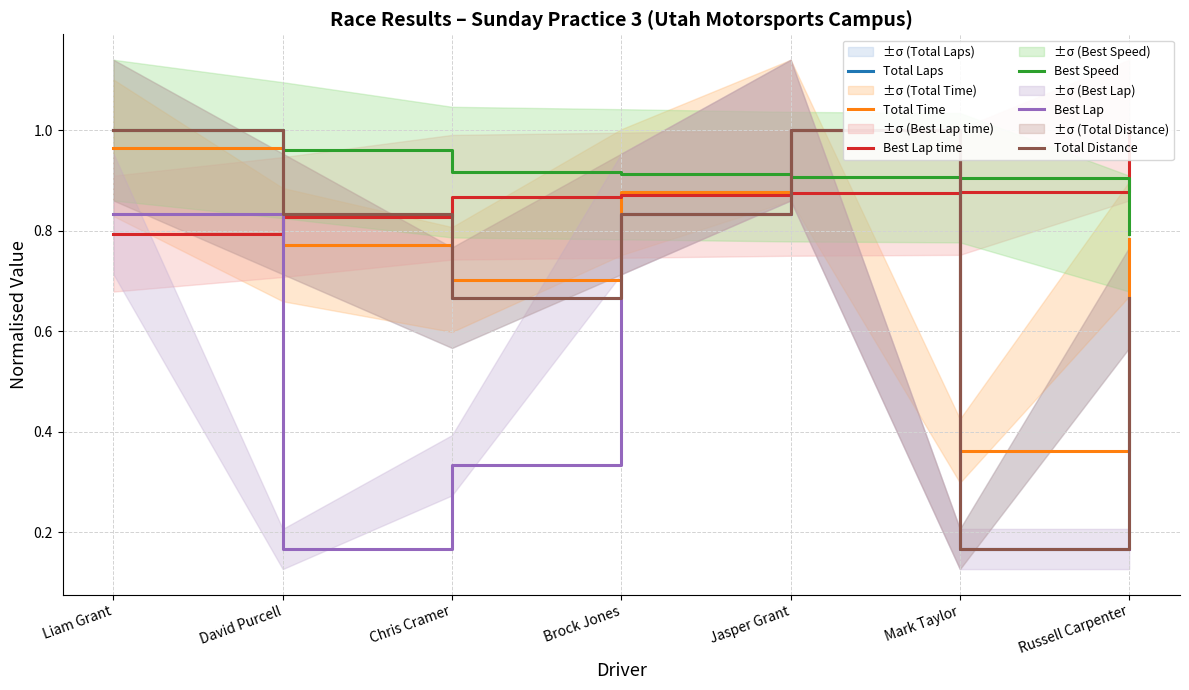

Count the number of data series in this chart.

6